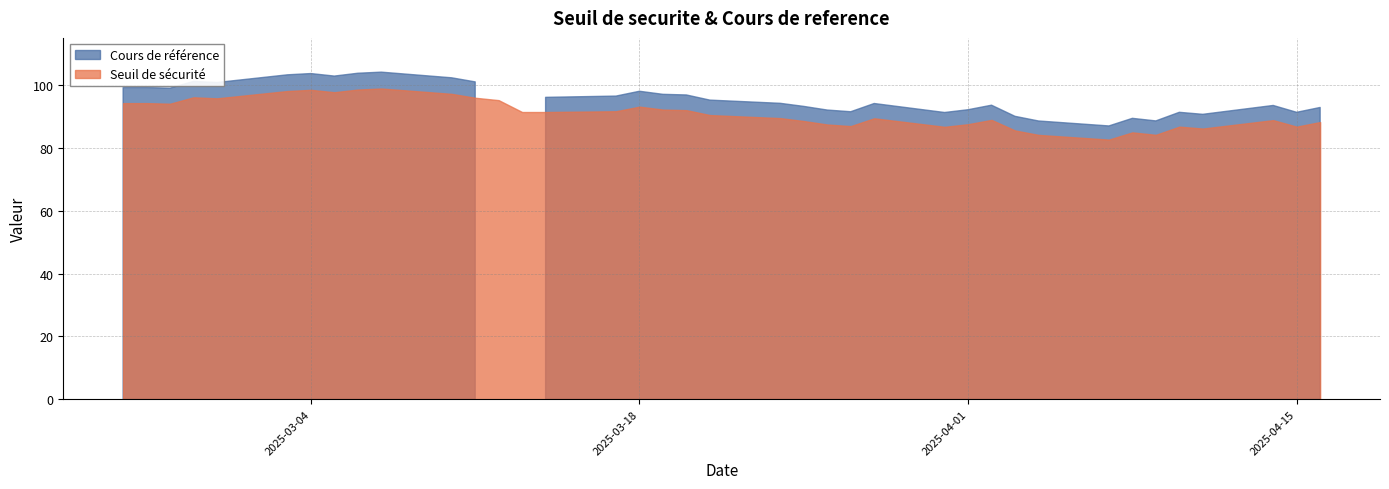

What are all the series names shown in the legend?

Seuil de securite, Cours de reference